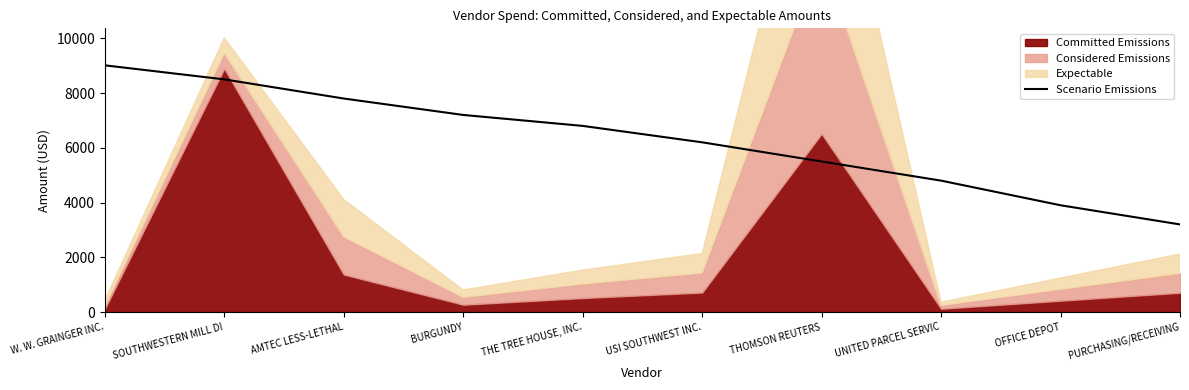

Is it true that Scenario Emissions equals 4805.8 at SOUTHWESTERN MILL DI?

False